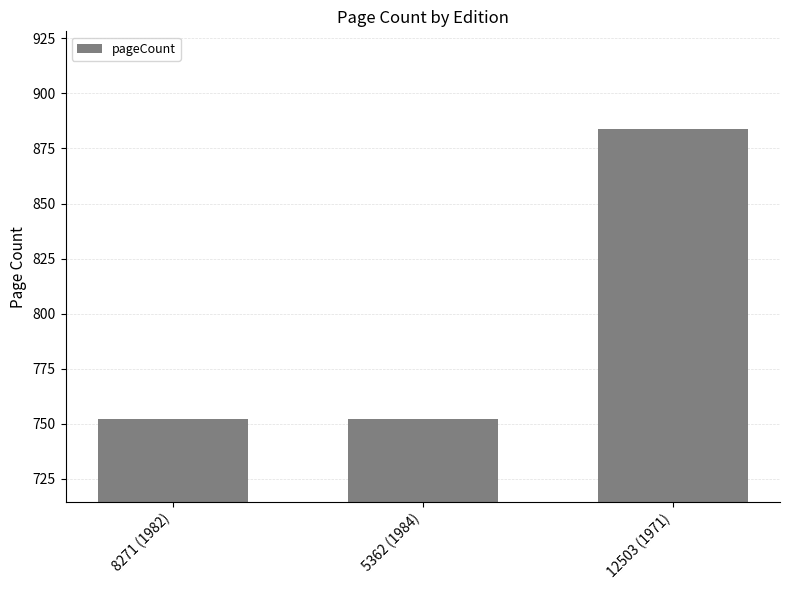

How many data points does each series have?

3